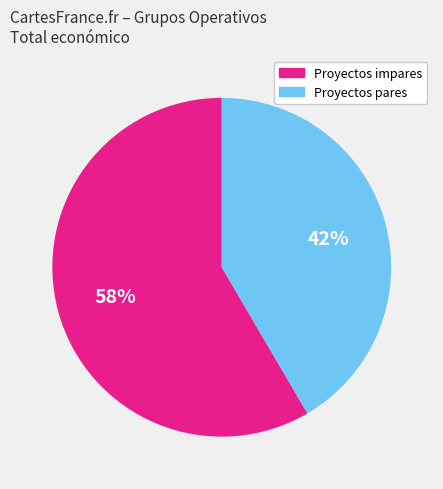

Is there any slice that represents more than half of the pie?

Yes